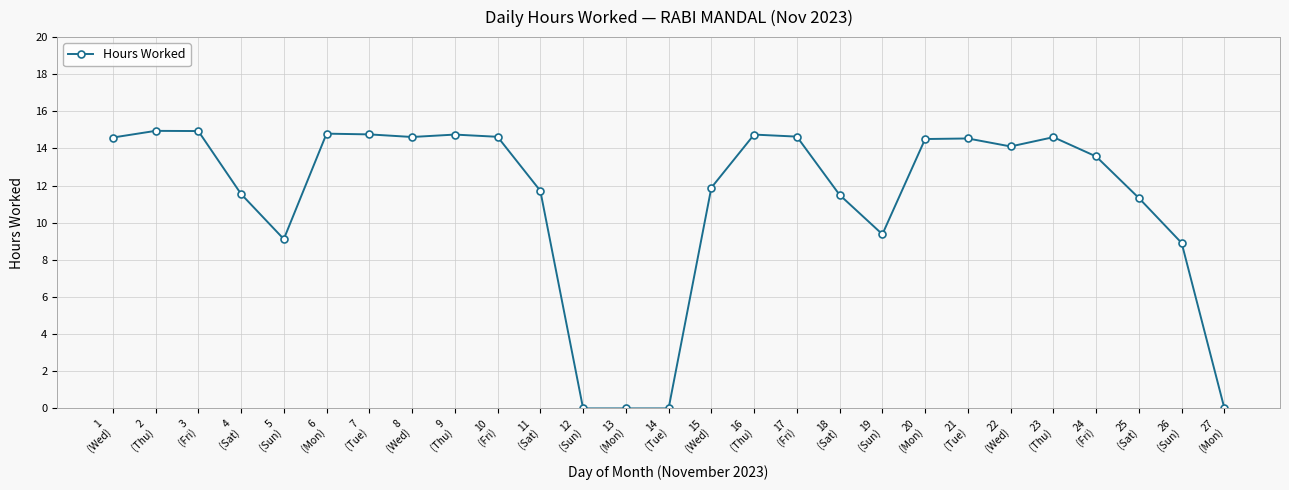

What is the change in value from 8
(Wed) to 26
(Sun)?

-5.7